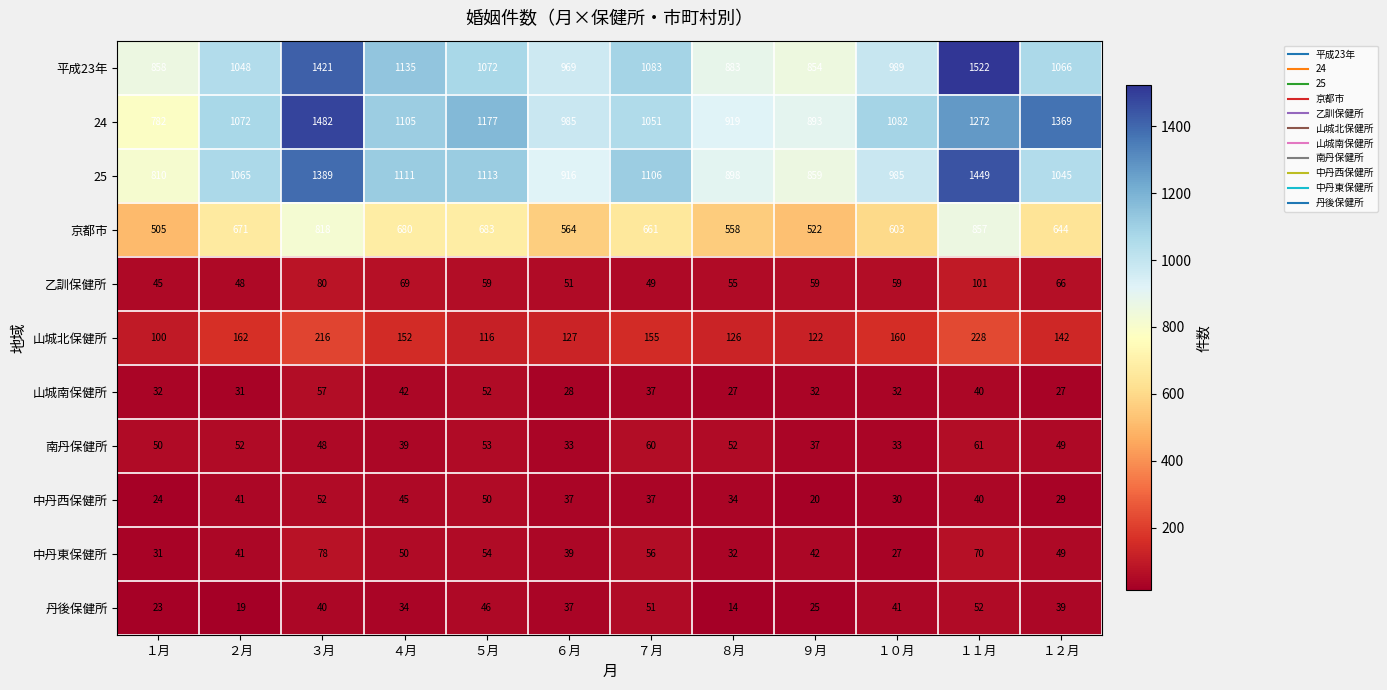

What is the highest value of the 山城南保健所 series?

57